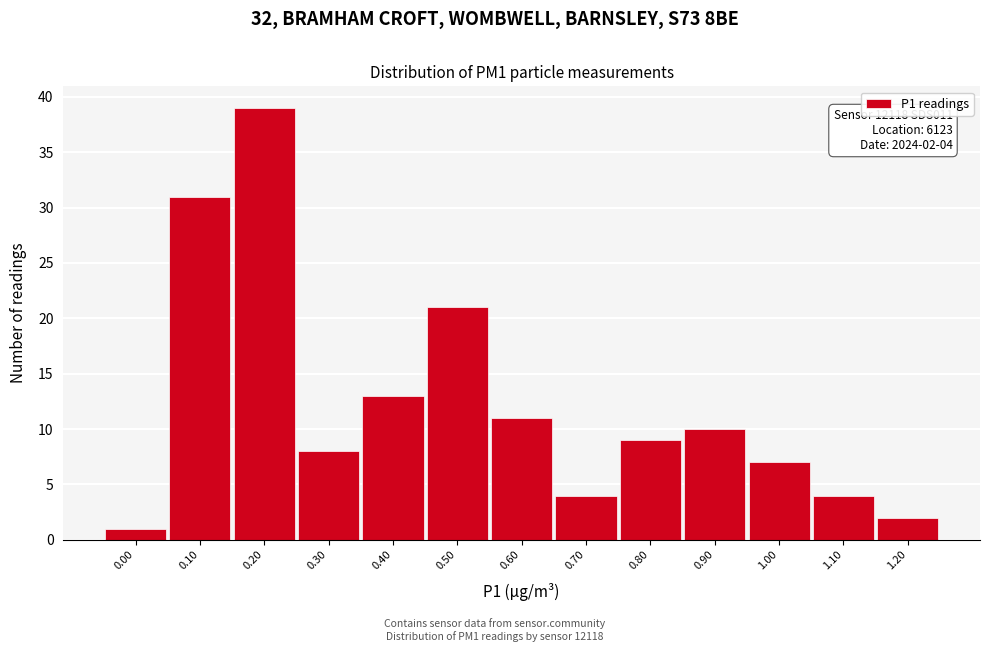

Reading left to right, transcribe all the data shown in this chart.

1	31	39	8	13	21	11	4	9	10	7	4	2